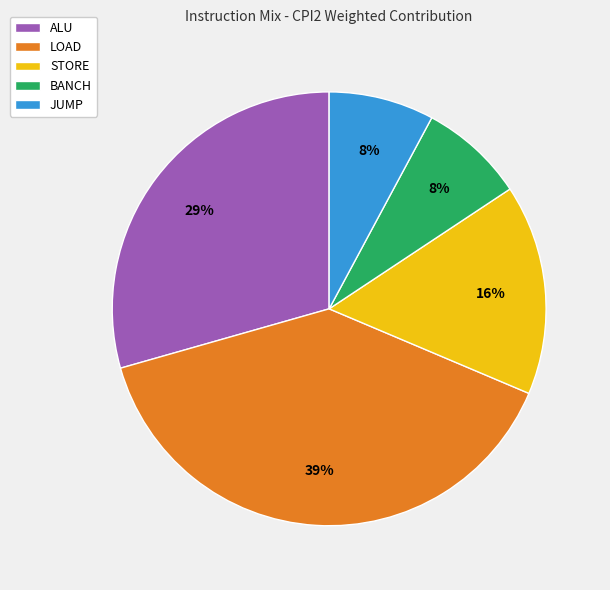

To the nearest percent, what is the combined percentage of STORE and BANCH?

24%